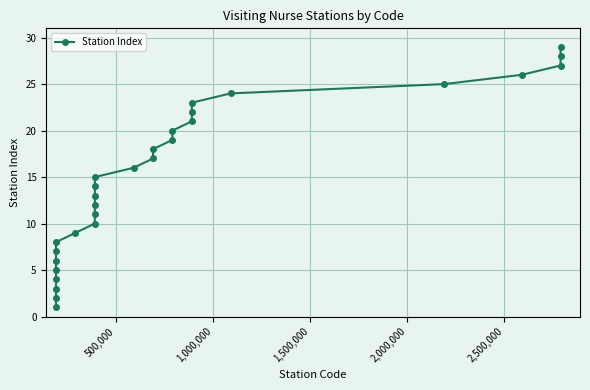

What is the value of the 27th point from the left?

27